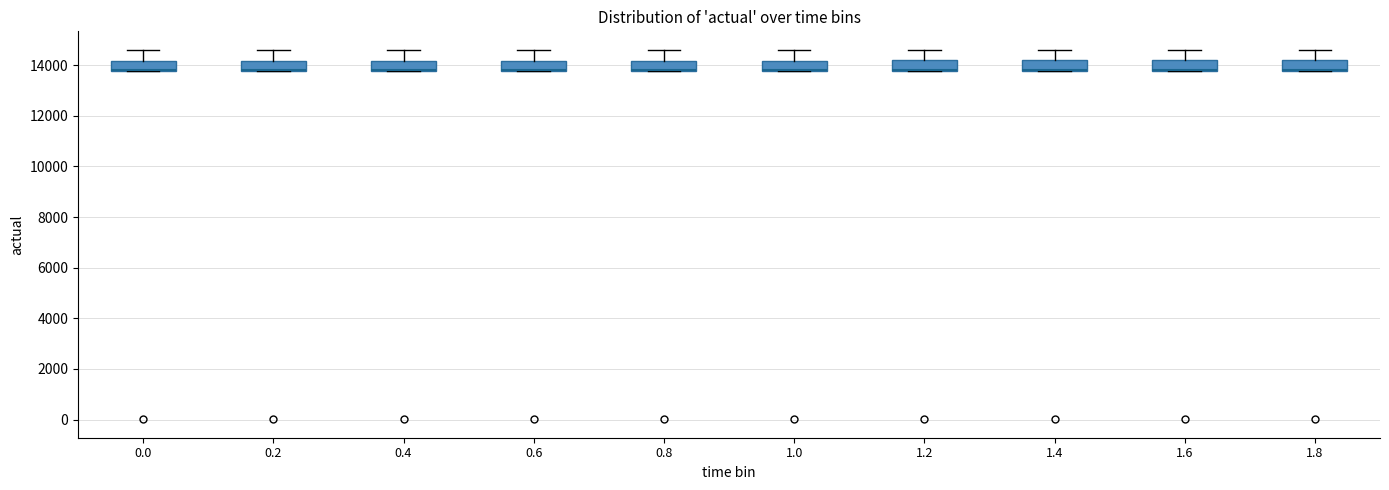

Reading left to right, read every box against the y-axis: the position of its median line, the range the box covers, and the ends of its whiskers. The values are not printed on the chart, so give them approximately, as read against the axis.

0.0: median 13800 (drawn on the box's lower edge), box 13800 to 14200, whiskers 13800 to 14600
0.2: median 13800 (drawn on the box's lower edge), box 13800 to 14200, whiskers 13800 to 14600
0.4: median 13800 (drawn on the box's lower edge), box 13800 to 14200, whiskers 13800 to 14600
0.6: median 13800 (drawn on the box's lower edge), box 13800 to 14200, whiskers 13800 to 14600
0.8: median 13800 (drawn on the box's lower edge), box 13800 to 14200, whiskers 13800 to 14600
1.0: median 13800 (drawn on the box's lower edge), box 13800 to 14200, whiskers 13800 to 14600
1.2: median 13800 (drawn on the box's lower edge), box 13800 to 14200, whiskers 13800 to 14600
1.4: median 13800 (drawn on the box's lower edge), box 13800 to 14200, whiskers 13800 to 14600
1.6: median 13800 (drawn on the box's lower edge), box 13800 to 14200, whiskers 13800 to 14600
1.8: median 13800 (drawn on the box's lower edge), box 13800 to 14200, whiskers 13800 to 14600